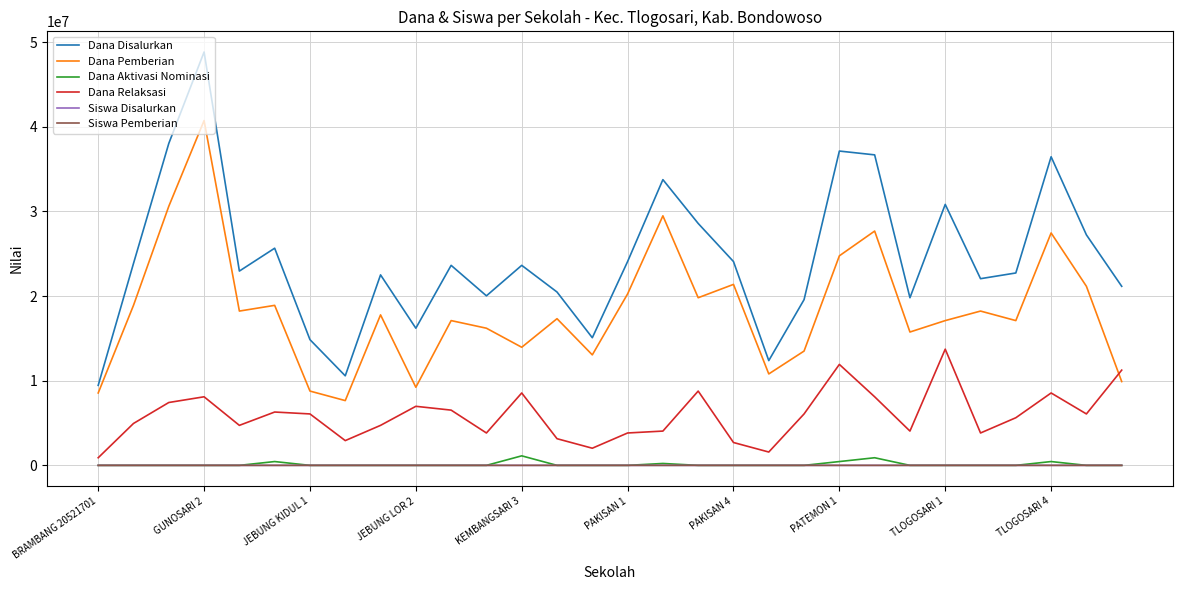

How many lines are shown in the chart?

6